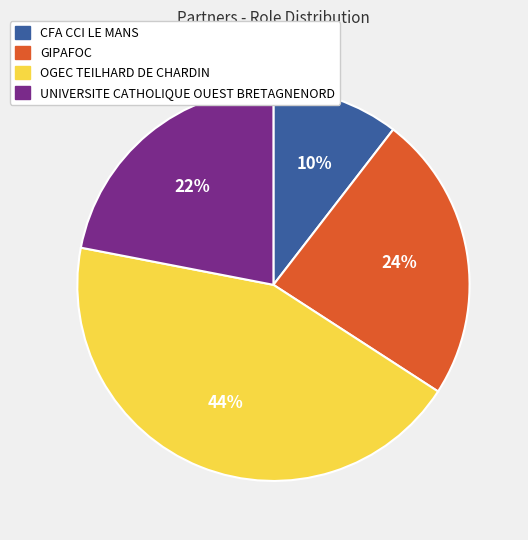

Is there any slice that represents more than half of the pie?

No